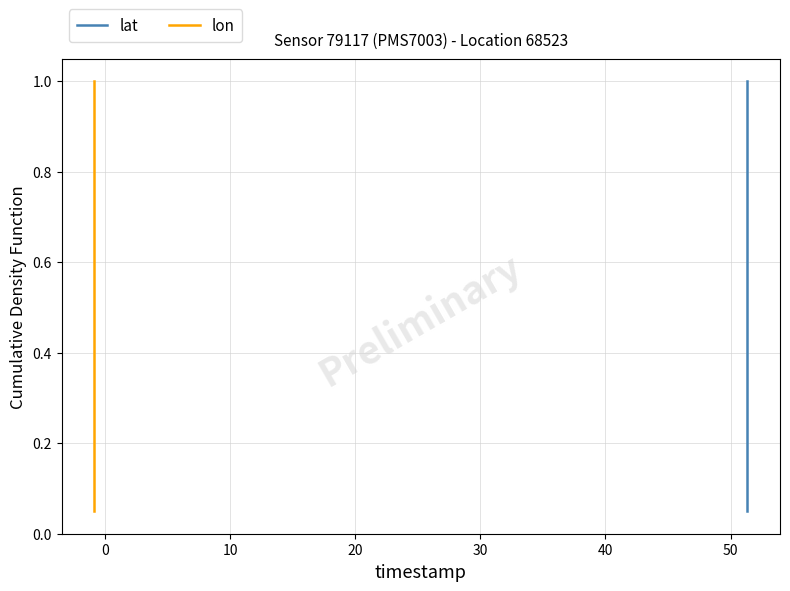

What is the value of the lat point at the 1st from the left?

0.1